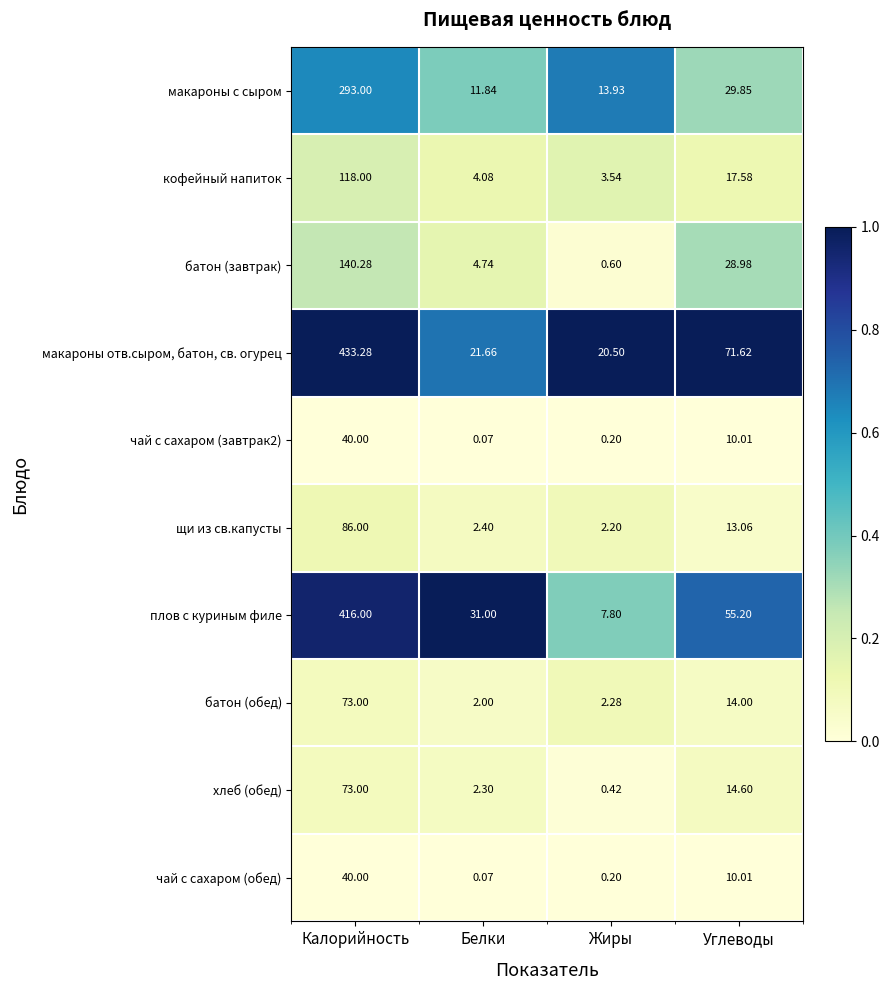

Count the number of data series in this chart.

10